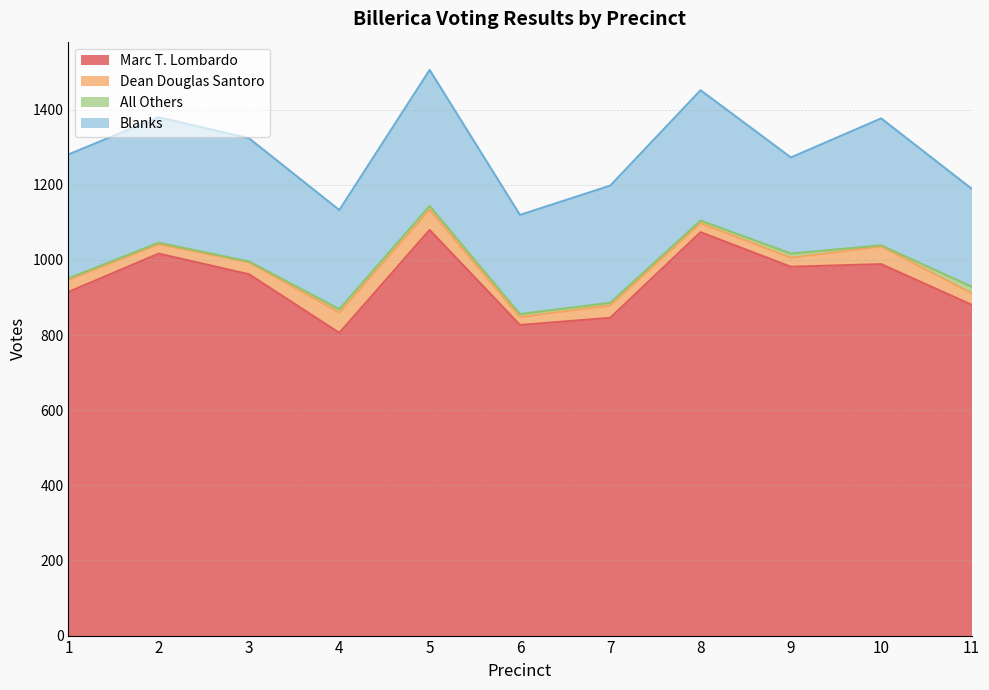

True or false: Dean Douglas Santoro and Marc T. Lombardo cross at least once.

False